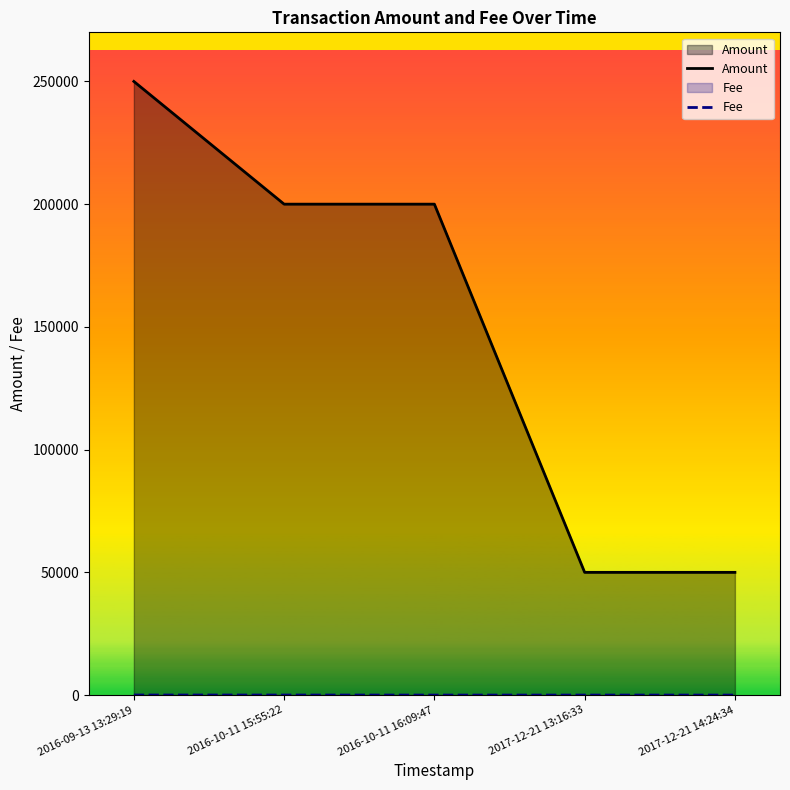

What is the minimum value shown in the chart?

1